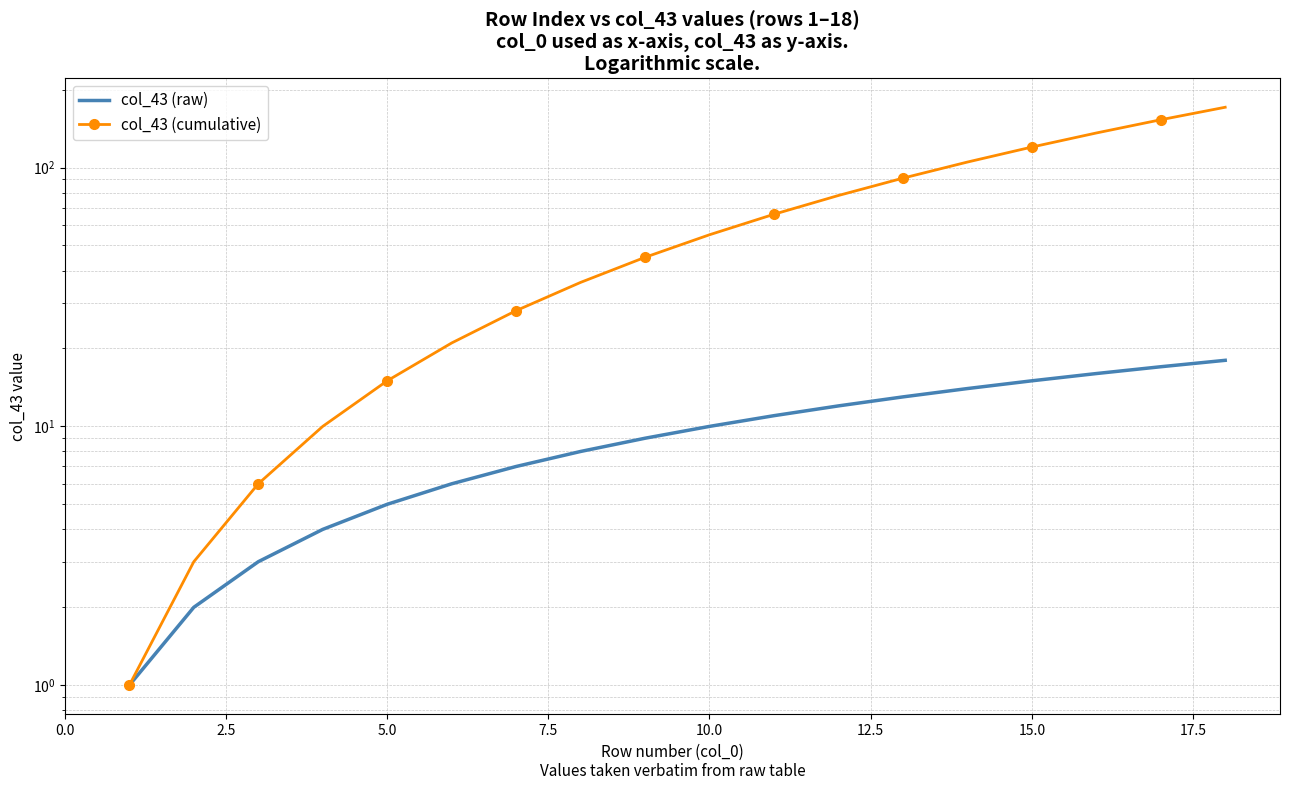

How many data points in col_43 (cumulative) are less than 55?

9